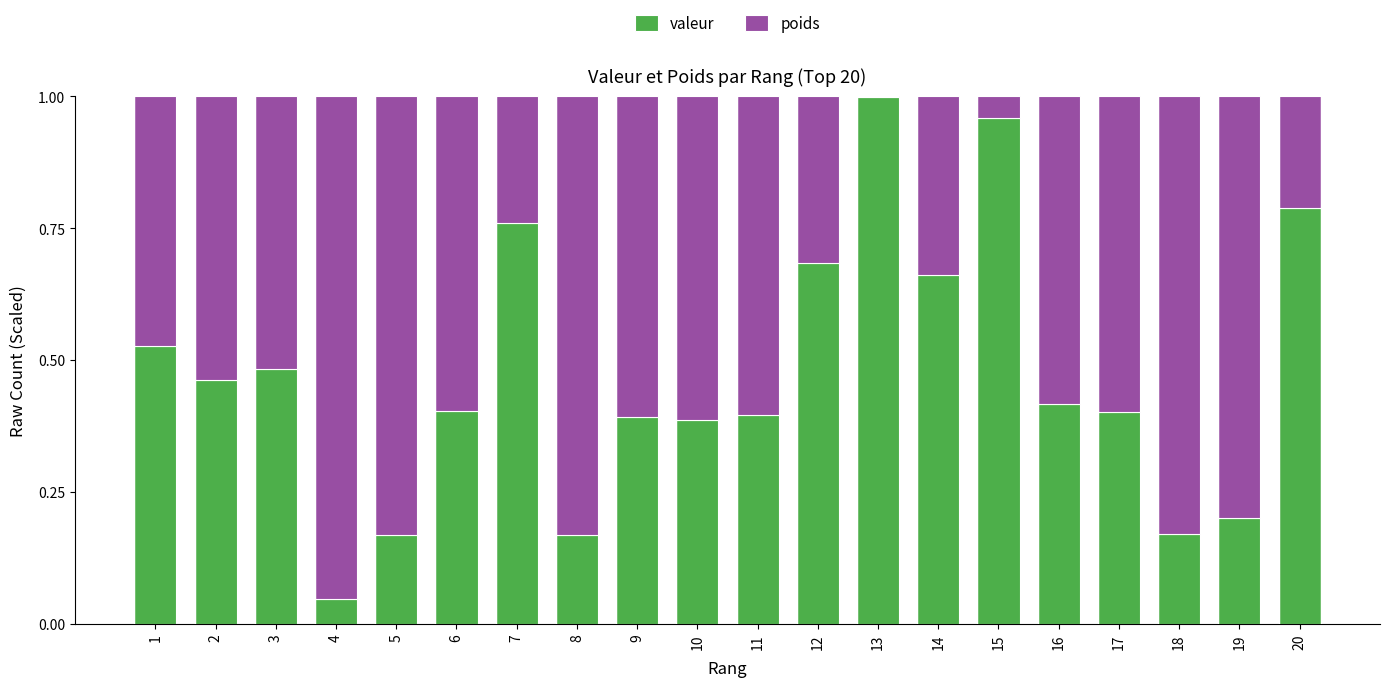

The valeur series shows 0.2 at 19. True or false?

True